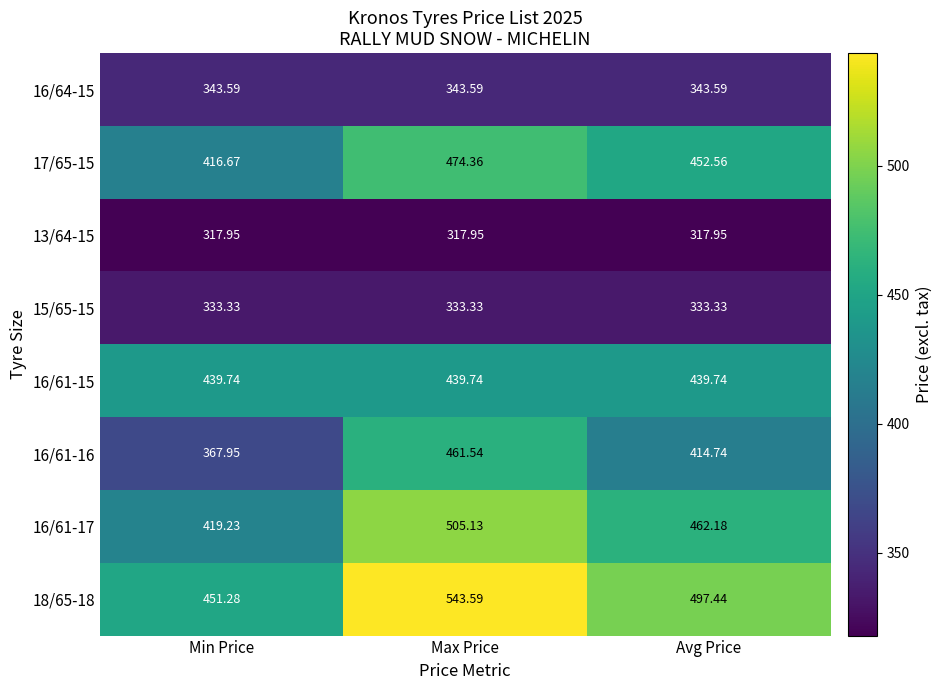

Which category has the highest value across all series?

Max Price